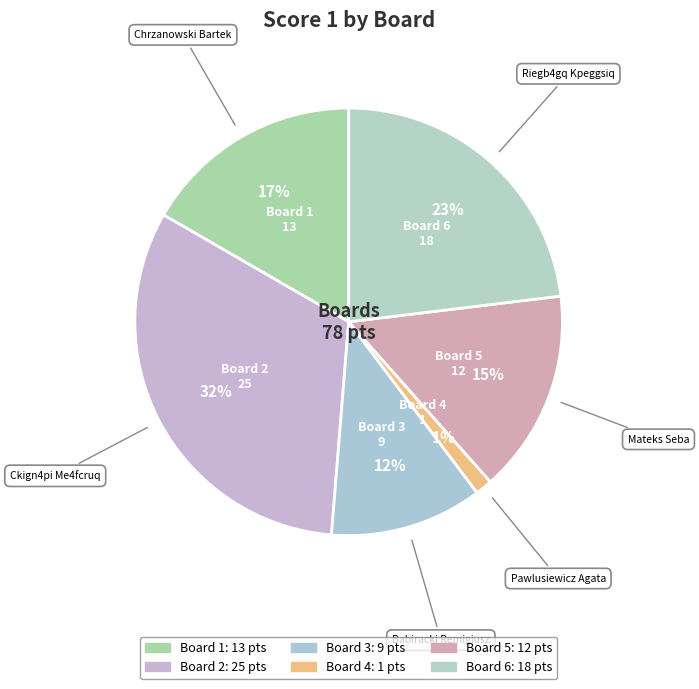

How many slices are in this pie chart?

6